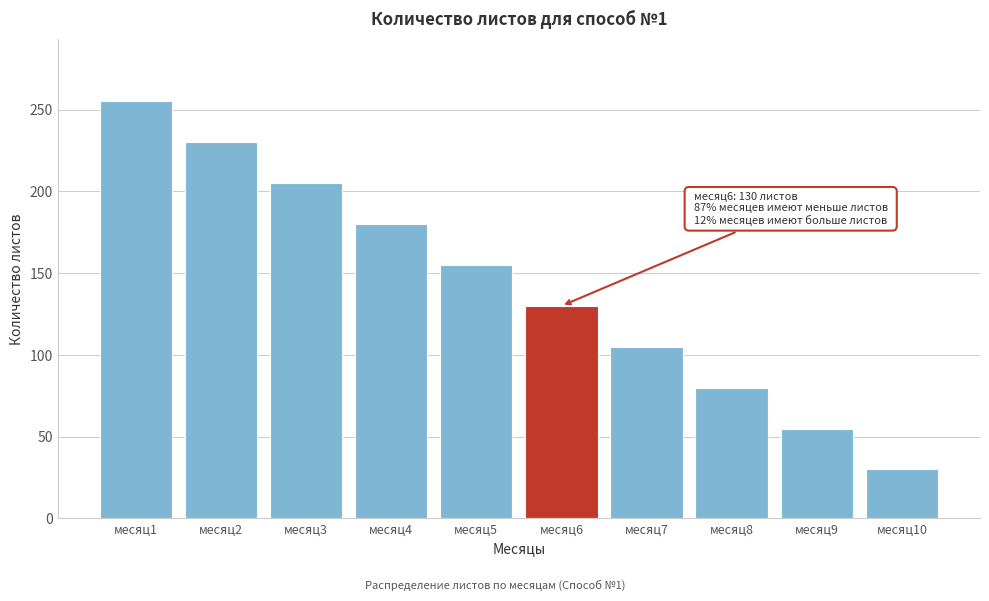

Reading right to left, transcribe all the data shown in this chart.

месяц10=30	месяц9=55	месяц8=80	месяц7=105	месяц6=130	месяц5=155	месяц4=180	месяц3=205	месяц2=230	месяц1=255